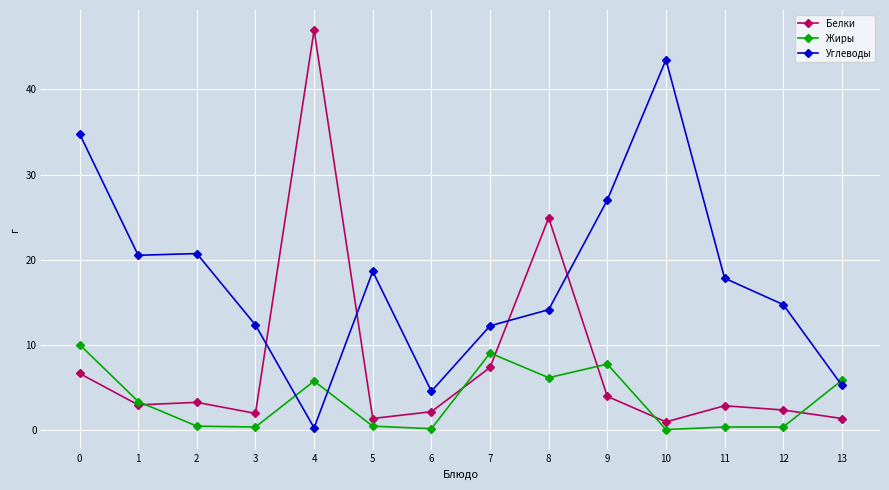

List the series in order of their peak value, highest first.

Белки, Углеводы, Жиры